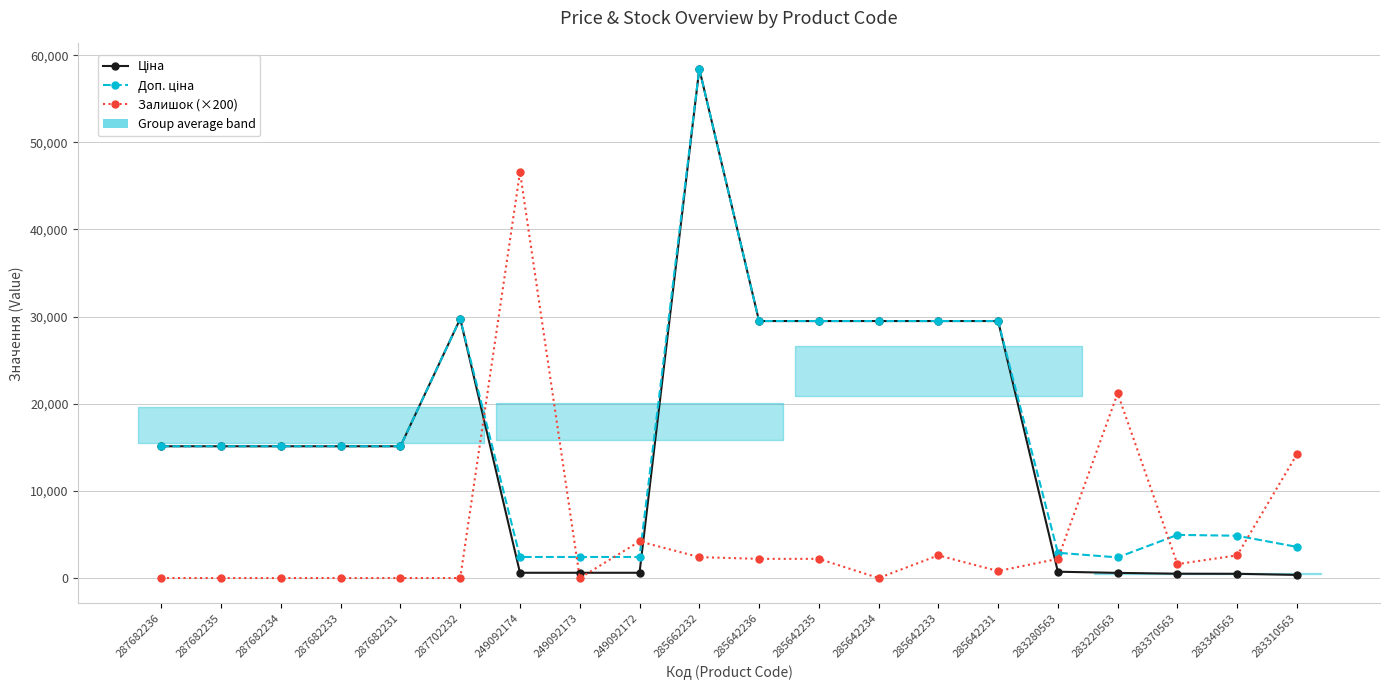

How many interior local peaks does the Ціна series have?

2